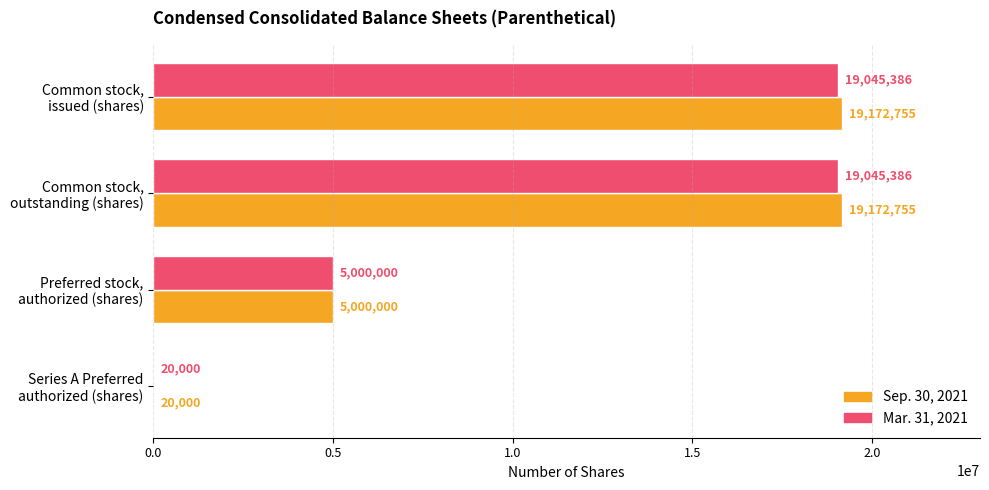

What is the highest value of the Mar. 31, 2021 series?

19045386